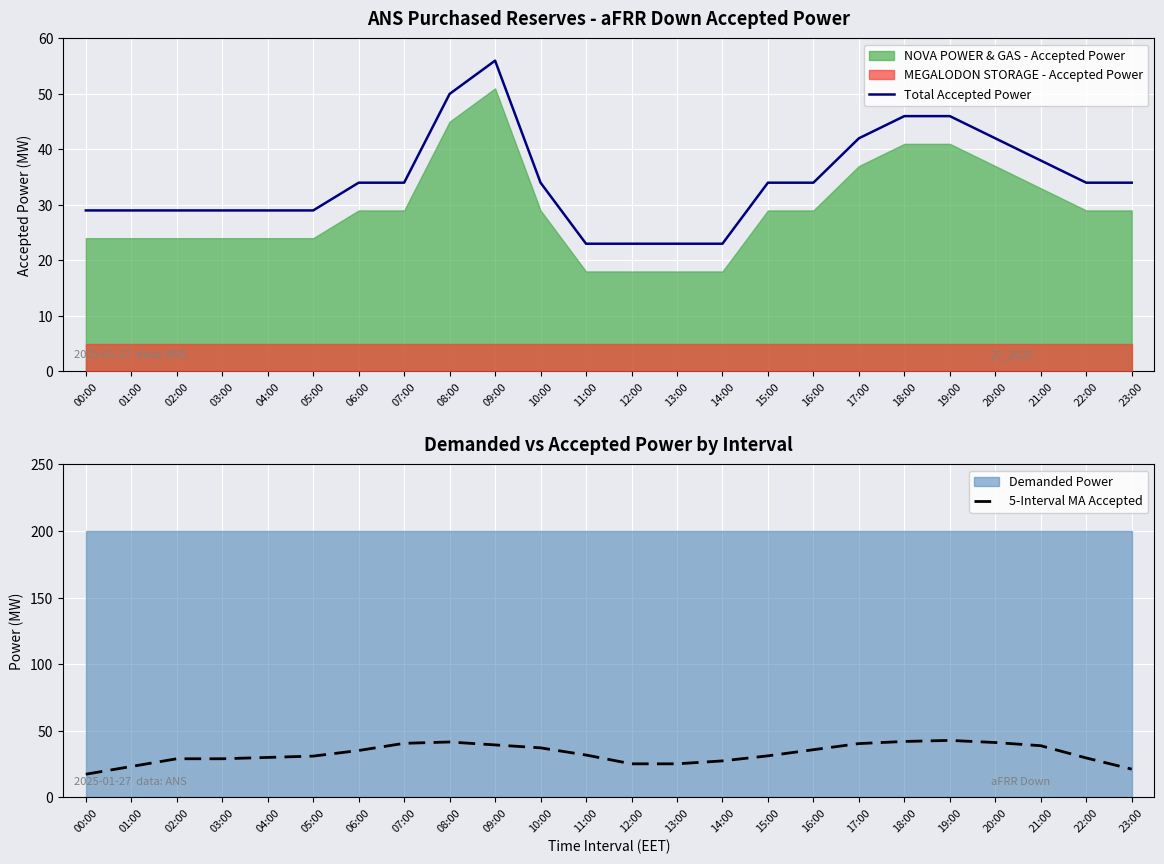

Between 04:00 and 15:00, which is larger?

15:00